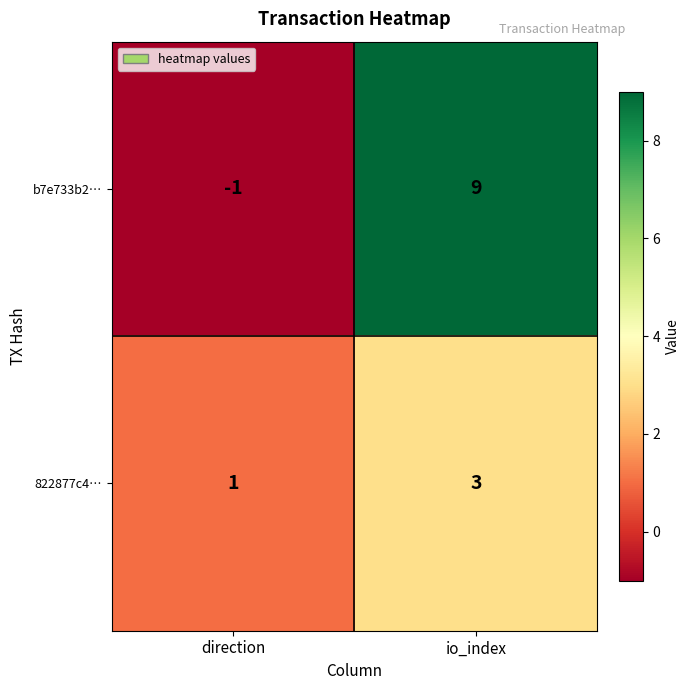

What is the difference between the highest and lowest values at direction?

2